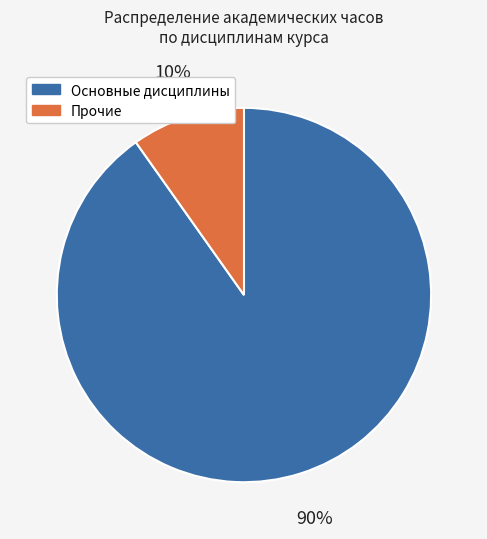

Count the number of slices in the pie.

2